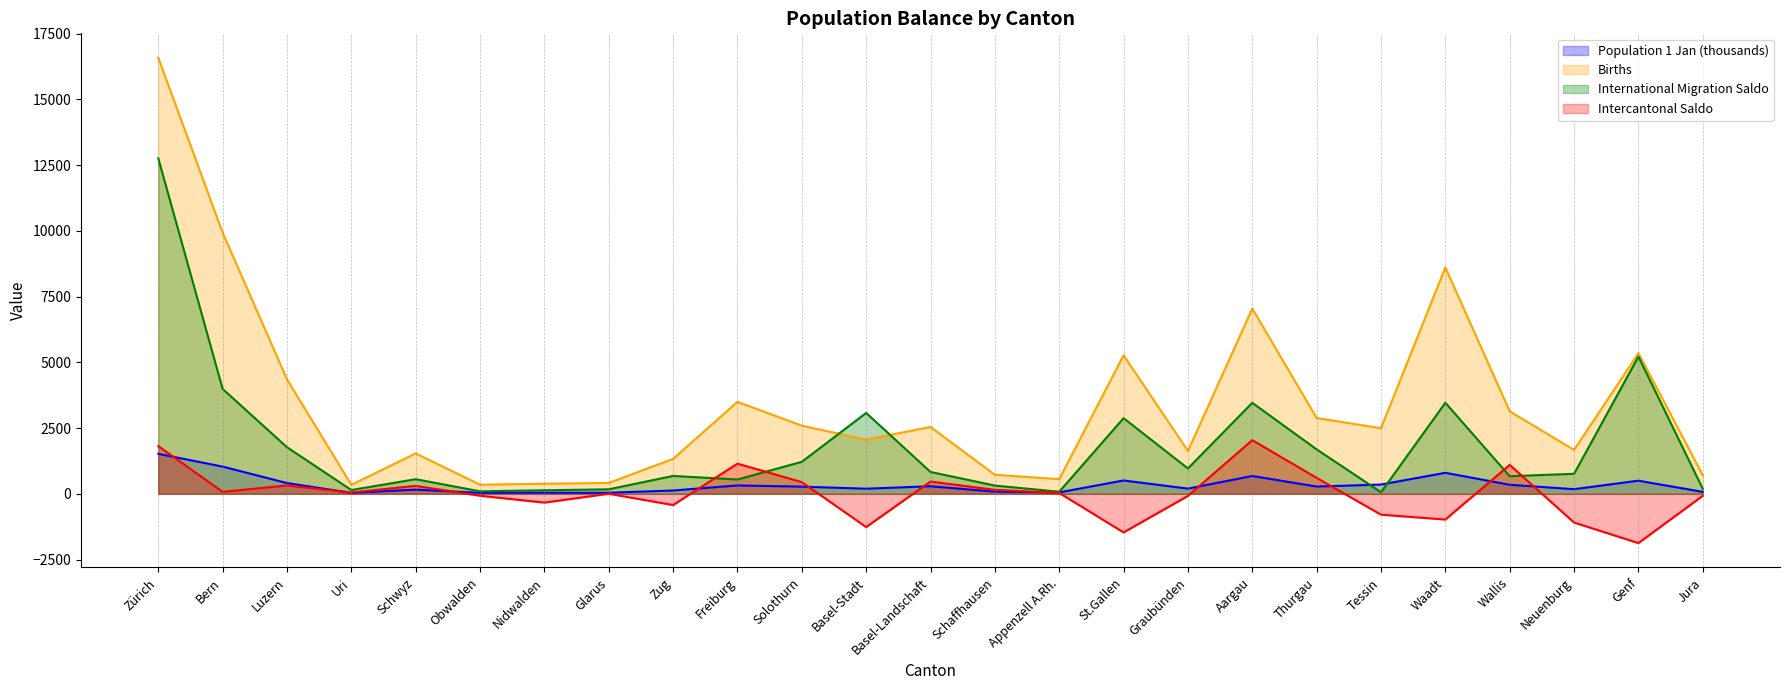

Which series has the widest spread of values?

Births